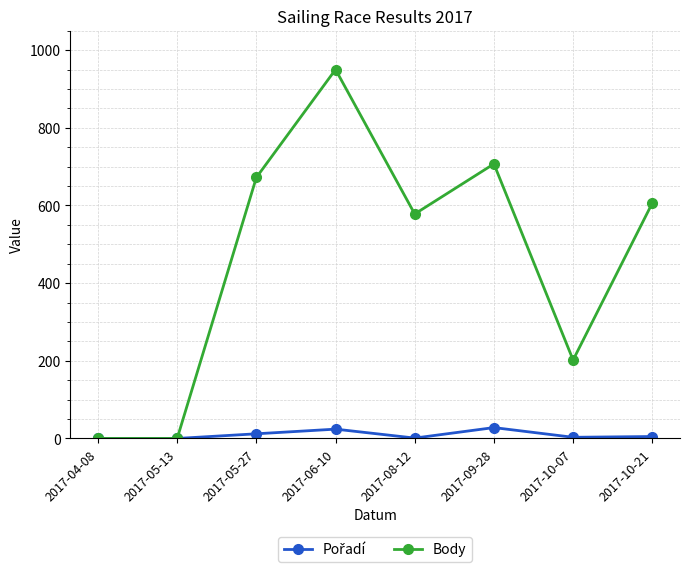

How many interior local peaks does the Body series have?

2